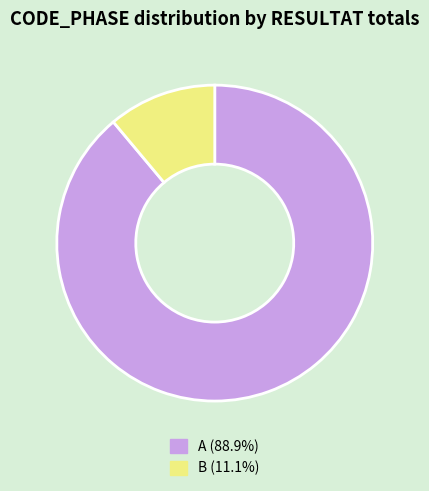

How many segments does this pie chart have?

2